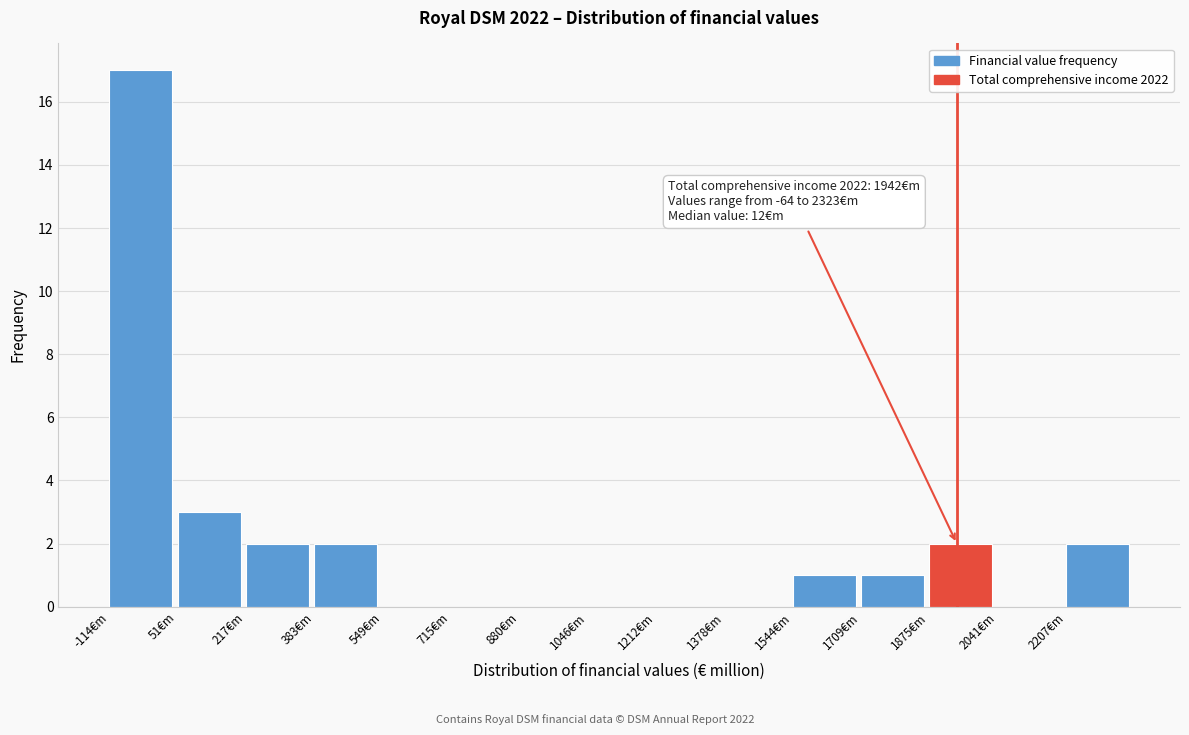

Which range on the x-axis has the tallest bar?

-120 to 60